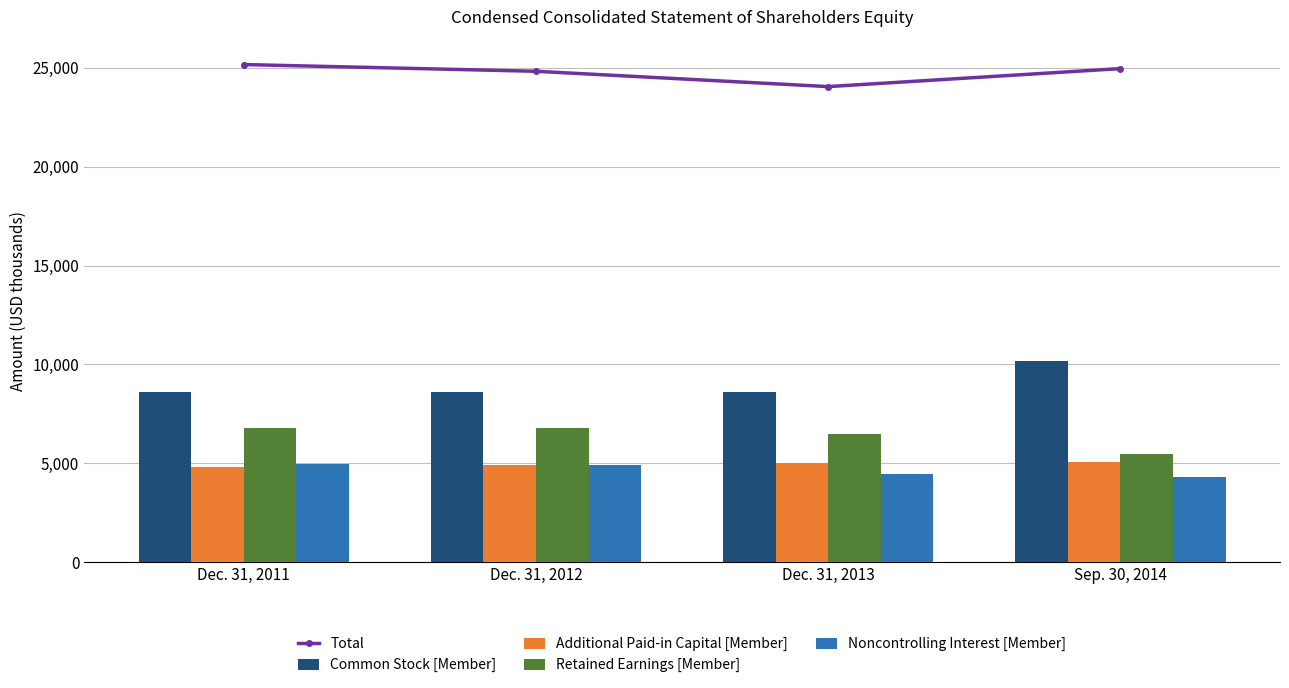

What is the label of the 4th bar from the left?

Sep. 30, 2014